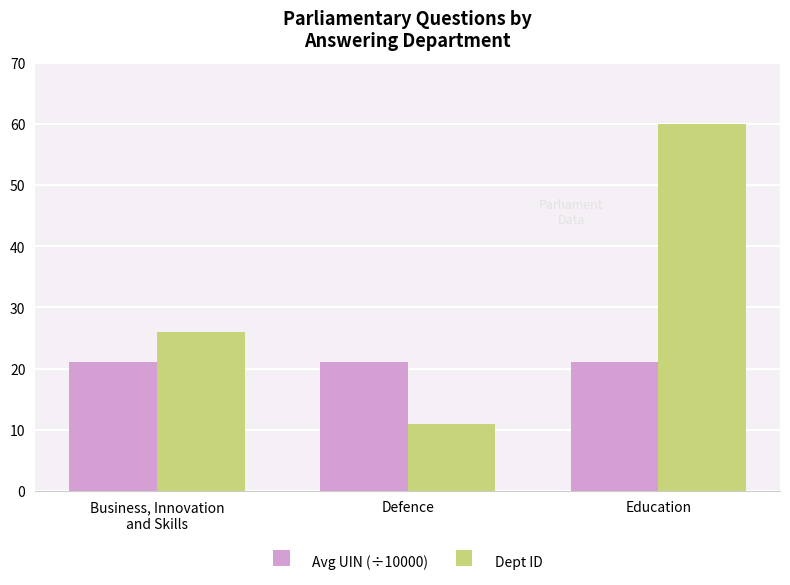

What is the average value of the Avg UIN (÷10000) series?

21.1